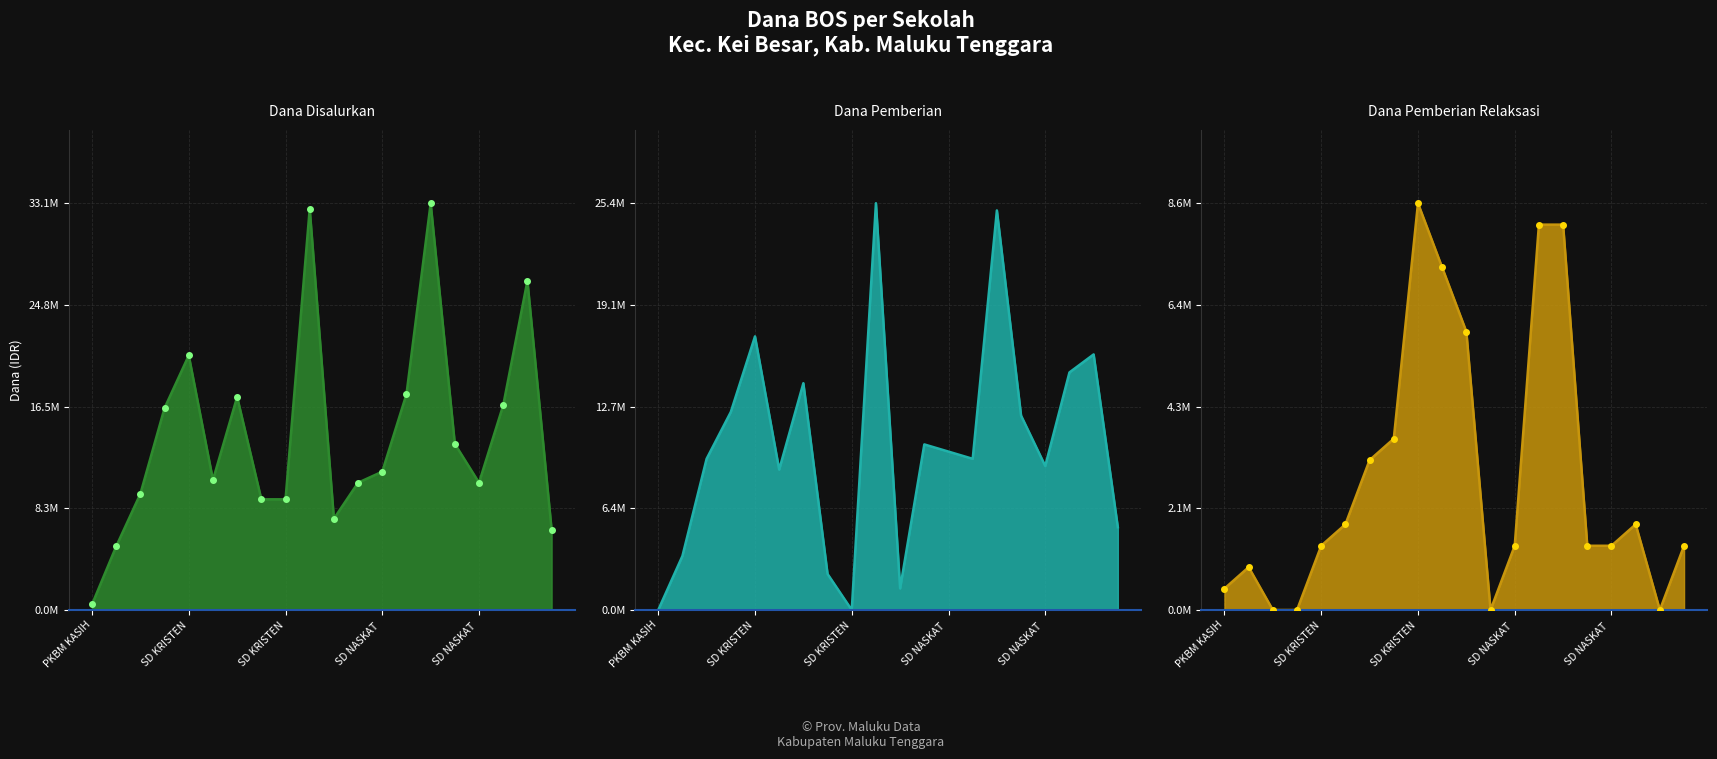

Rank the series at SD KRISTEN FAKO from lowest to highest value.

Dana Pemberian Relaksasi, Dana Pemberian, Dana Disalurkan